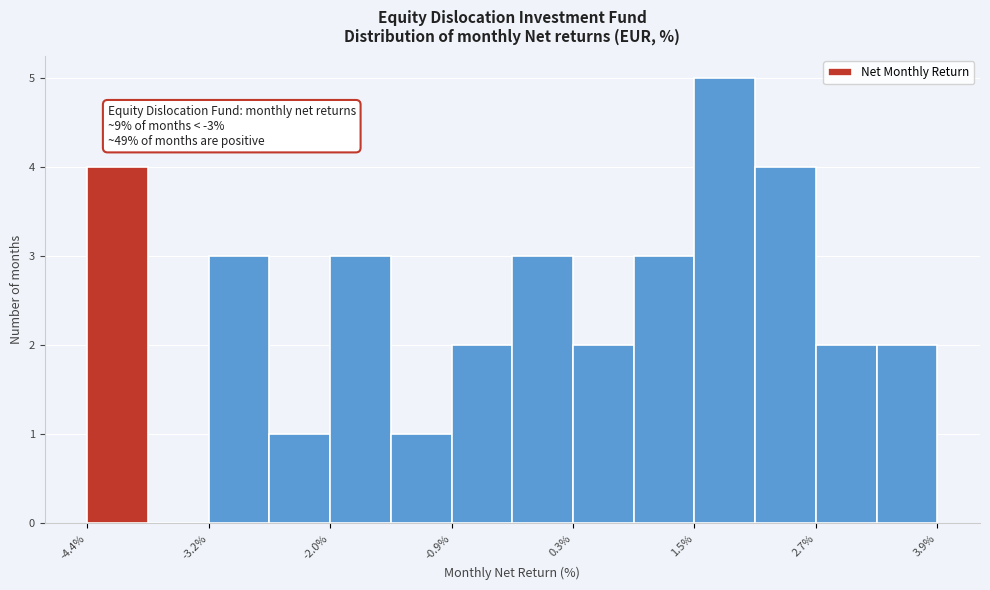

Around what value on the x-axis is the tallest bar? Give the approximate position of its centre, as read against the axis.

1.8